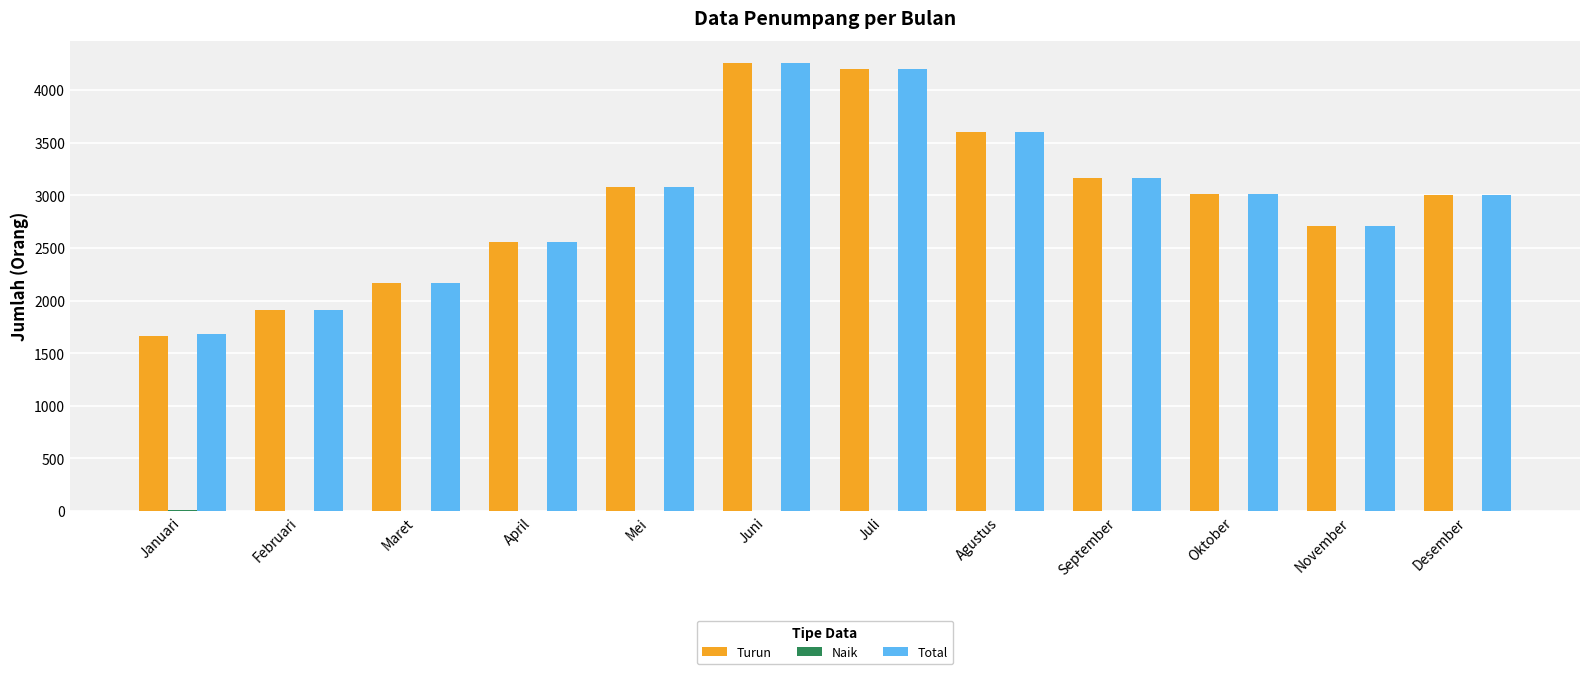

At which label does Total first exceed 3011?

Mei